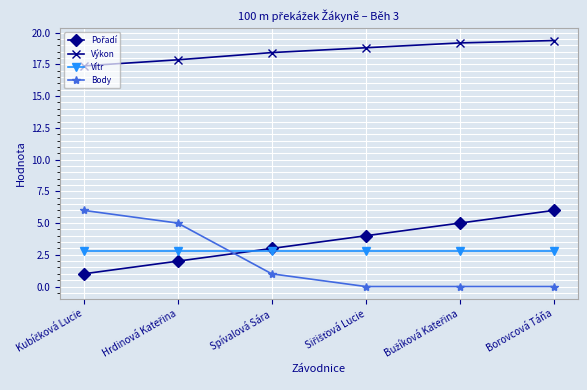

Which series has the largest range (max minus min)?

Body